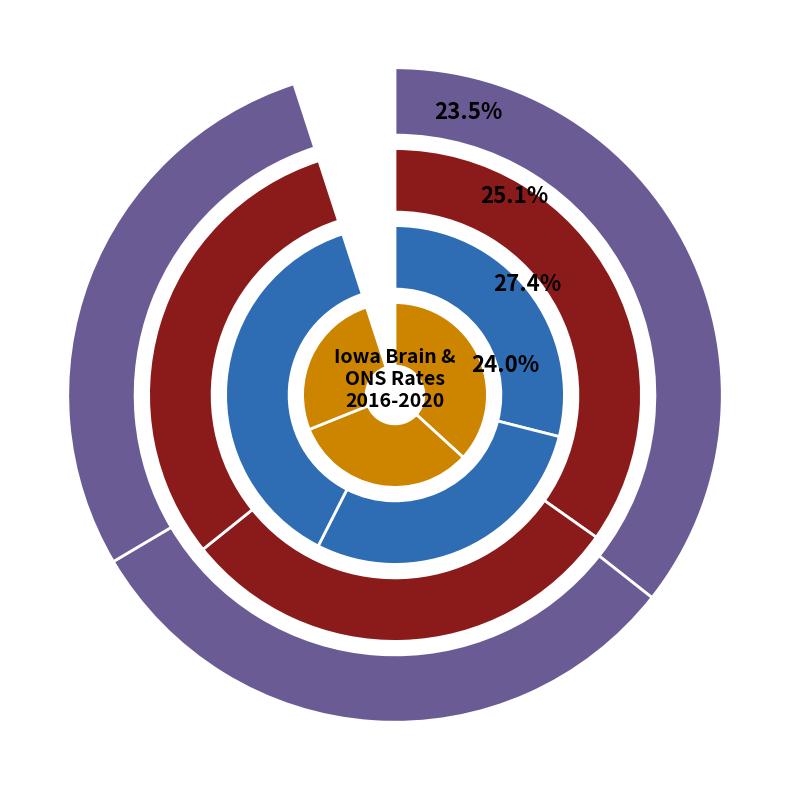

Count the number of slices in the pie.

12